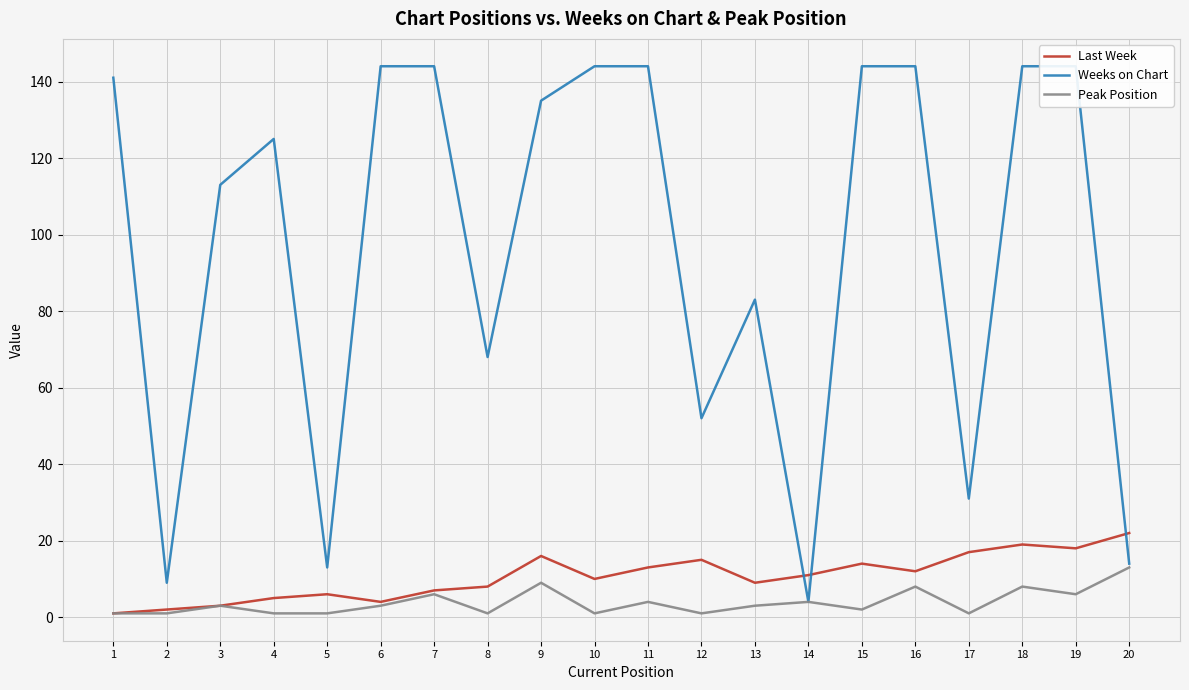

Reading left to right, list all the values displayed in this chart.

Last Week: 1=1	2=2	3=3	4=5	5=6	6=4	7=7	8=8	9=16	10=10	11=13	12=15	13=9	14=11	15=14	16=12	17=17	18=19	19=18	20=22
Weeks on Chart: 1=141	2=9	3=113	4=125	5=13	6=144	7=144	8=68	9=135	10=144	11=144	12=52	13=83	14=4	15=144	16=144	17=31	18=144	19=144	20=14
Peak Position: 1=1	2=1	3=3	4=1	5=1	6=3	7=6	8=1	9=9	10=1	11=4	12=1	13=3	14=4	15=2	16=8	17=1	18=8	19=6	20=13